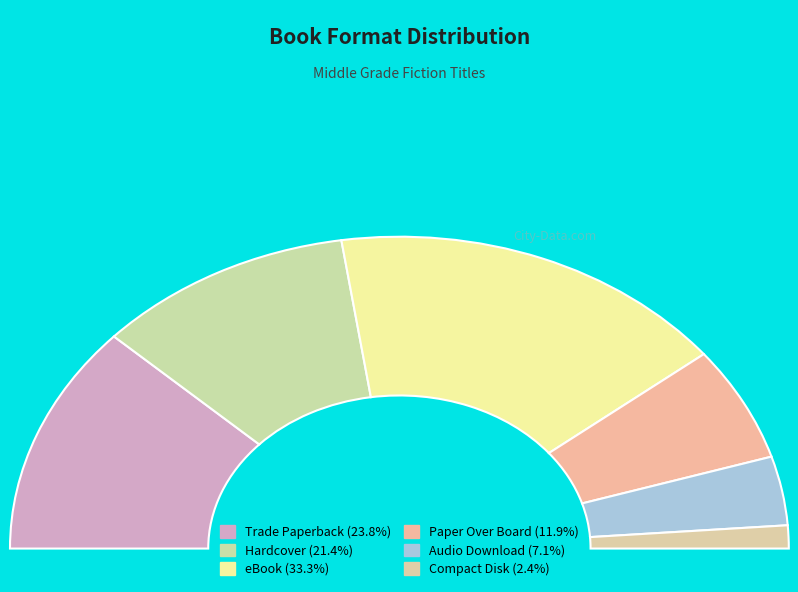

How many slices are in this pie chart?

6